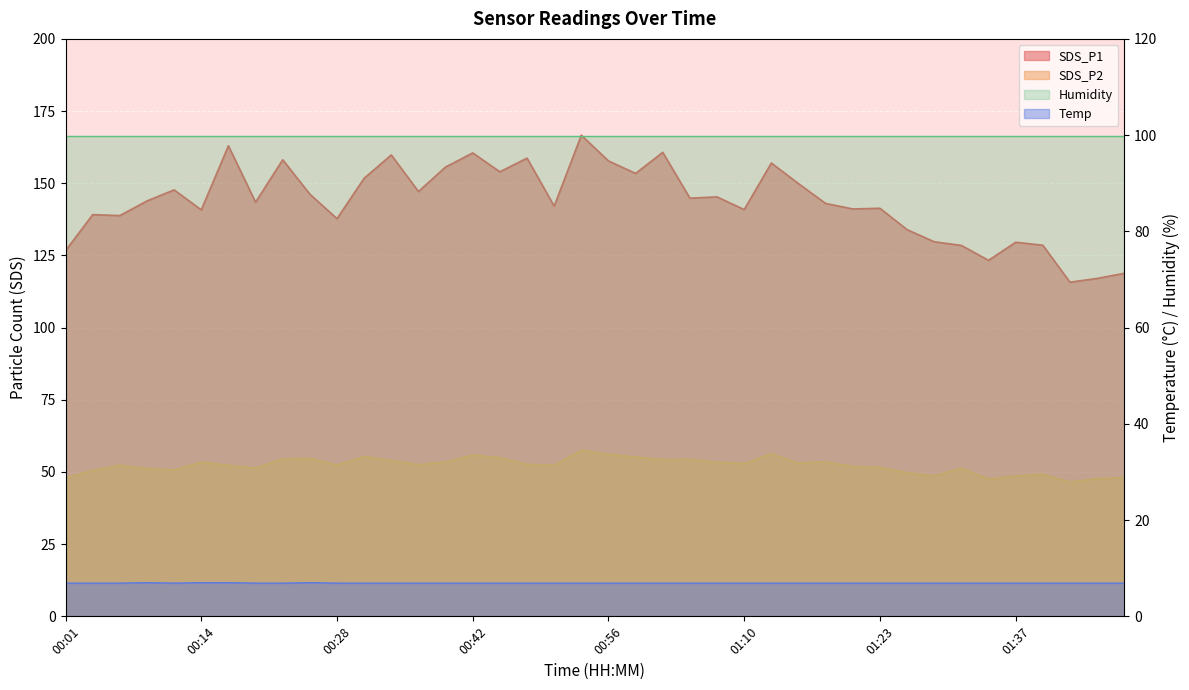

What is the spread (max minus min) of values at 01:12?

150.1